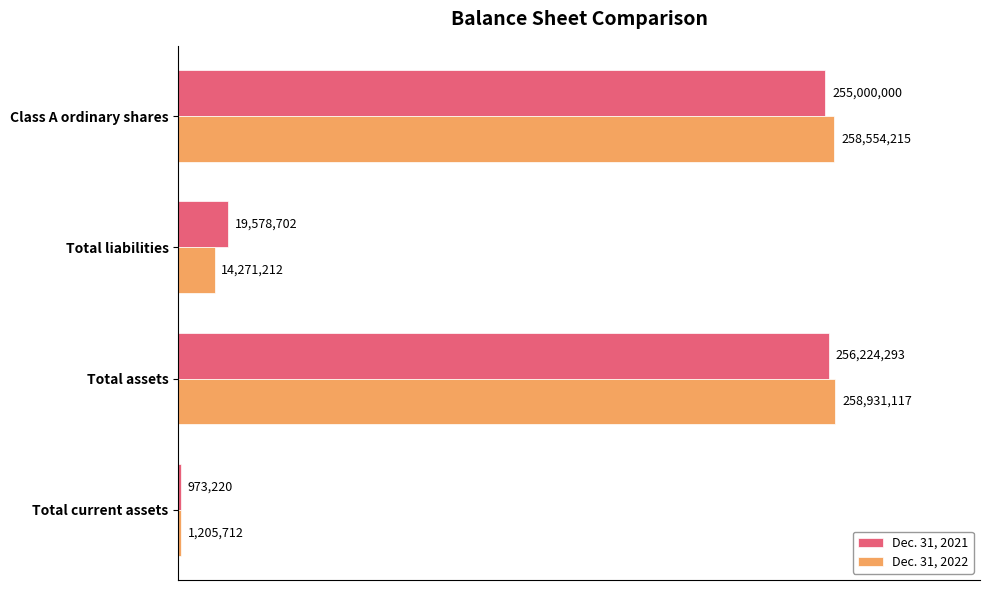

What is the sum of all Dec. 31, 2021 values?

531776215